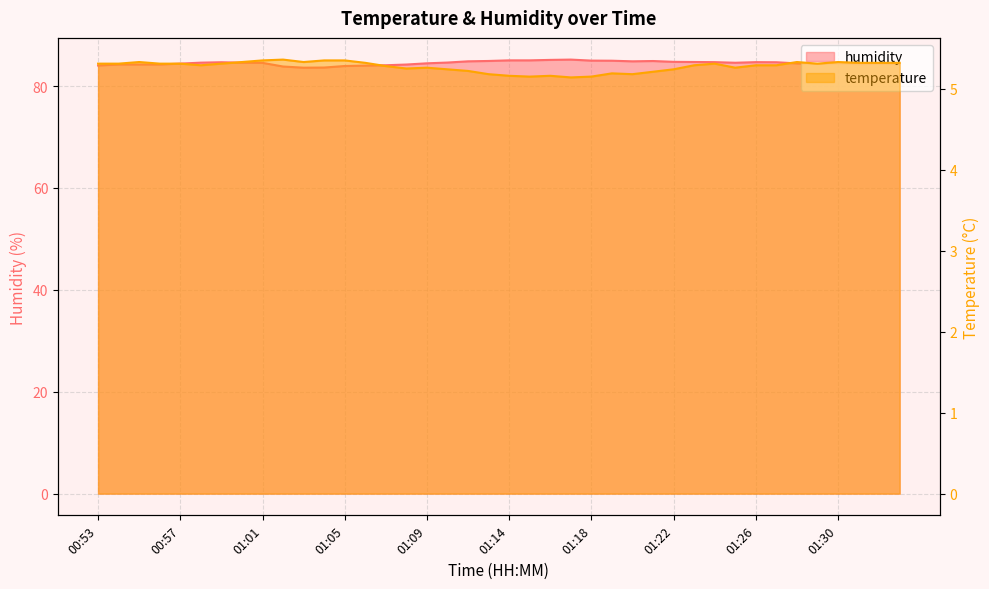

What is the spread (max minus min) of values at 01:15?

79.9